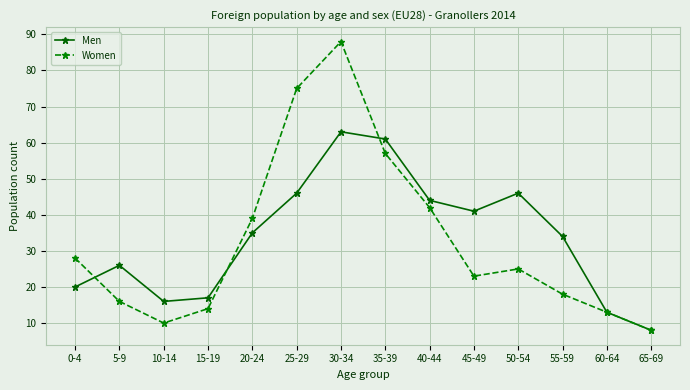

At which label does Men reach its minimum?

65-69